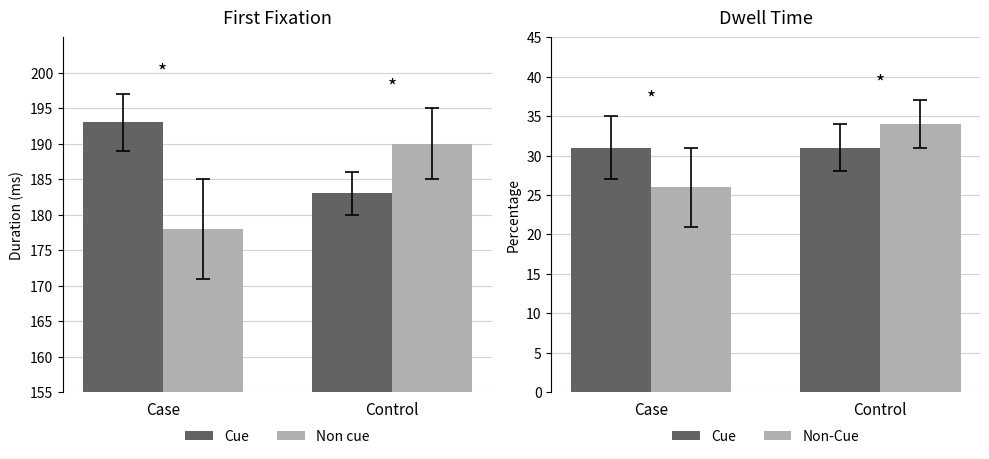

Which series changed the most between Case and Control?

Non cue